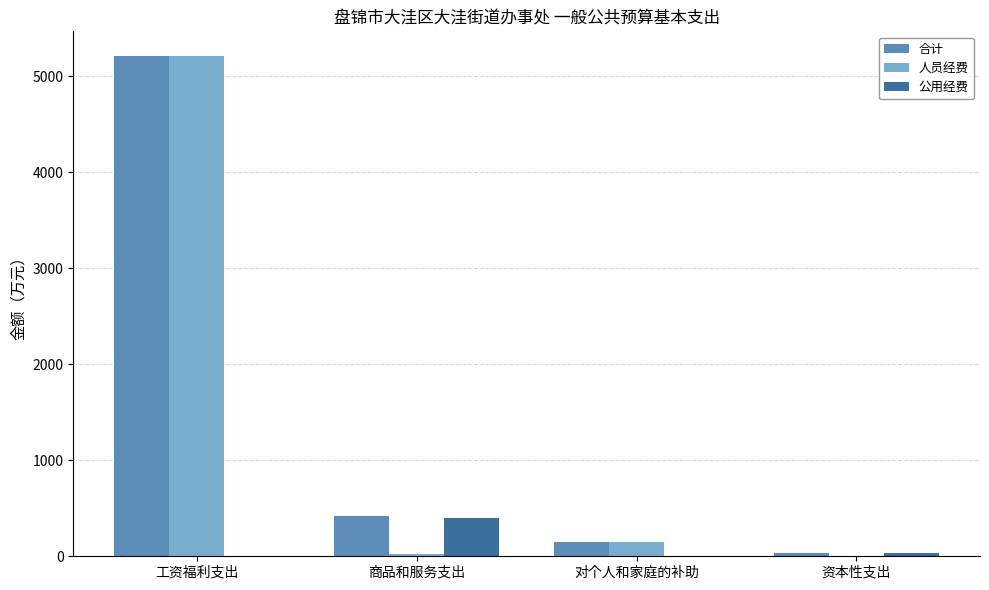

Reading left to right, extract all data points from this chart.

合计: 工资福利支出=5205.9	商品和服务支出=423.0	对个人和家庭的补助=145.6	资本性支出=30.0
人员经费: 工资福利支出=5205.9	商品和服务支出=22.9	对个人和家庭的补助=145.6	资本性支出=0.0
公用经费: 工资福利支出=0.0	商品和服务支出=400.0	对个人和家庭的补助=0.0	资本性支出=30.0